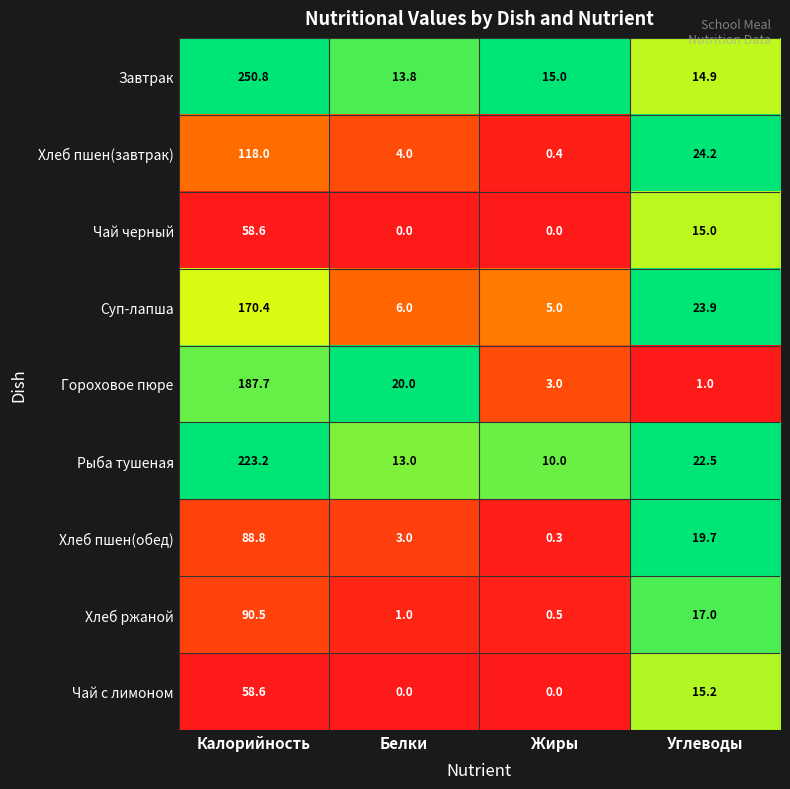

The value of Гороховое пюре at Углеводы is 0.5. True or false?

False